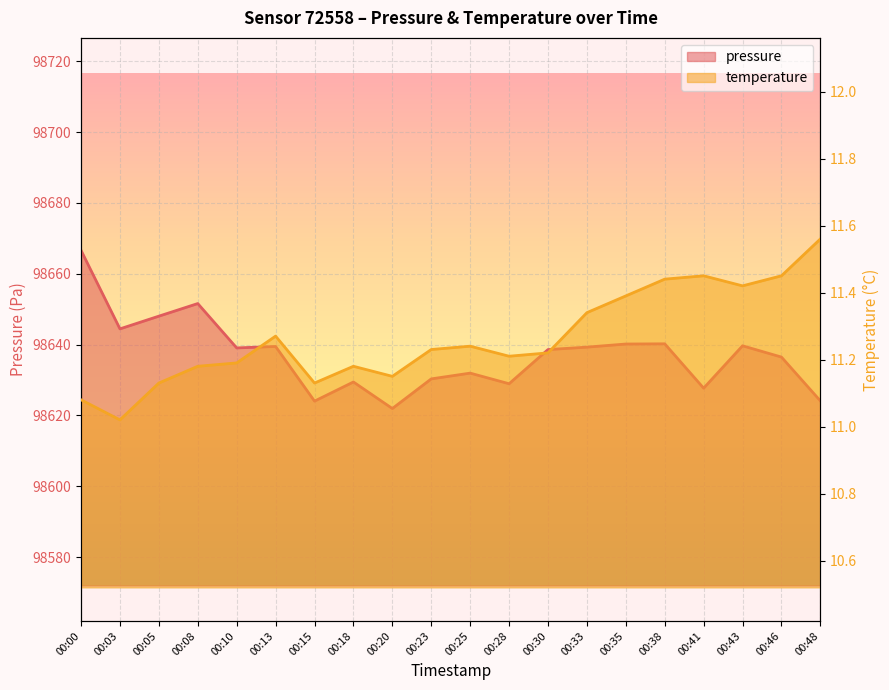

Which series has the widest spread of values?

pressure